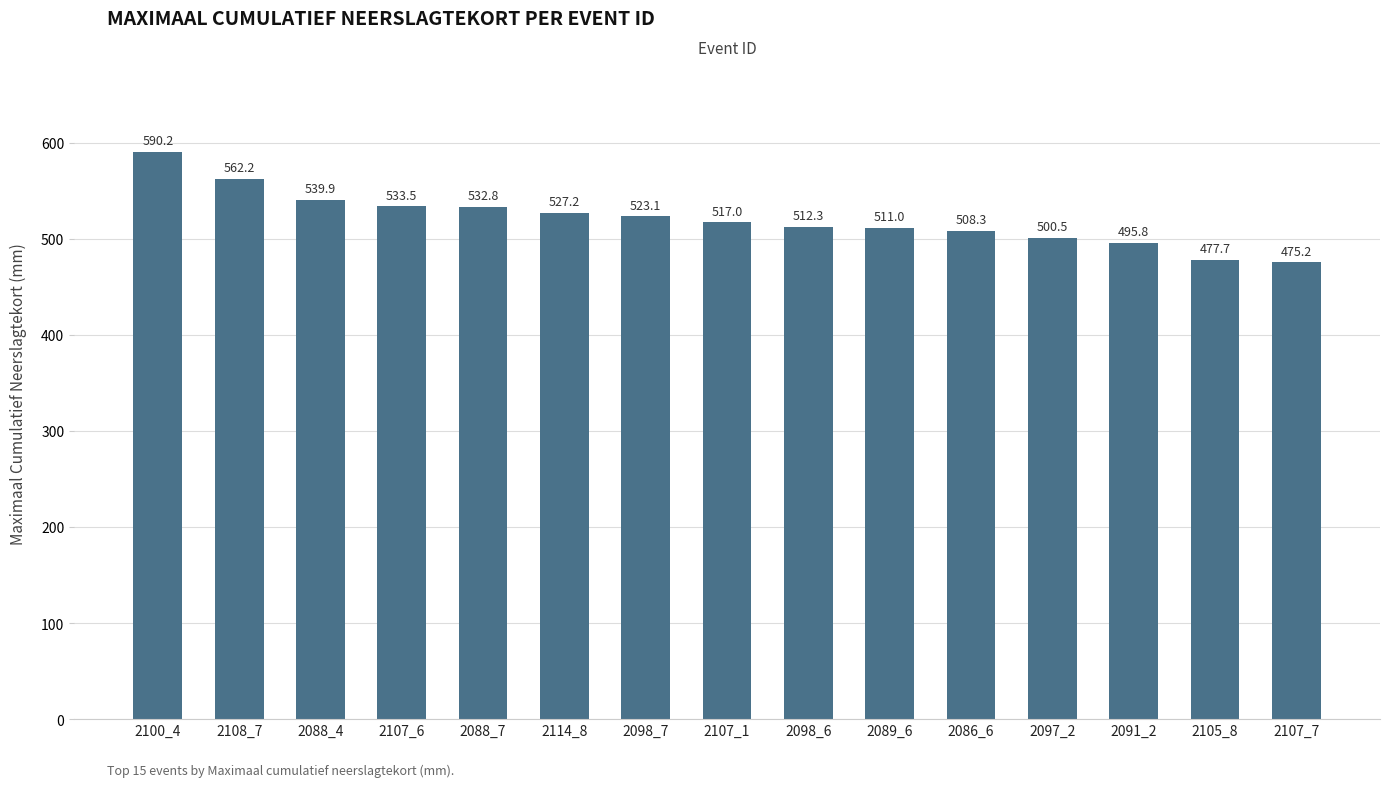

Which label corresponds to the largest value in the chart?

2100_4